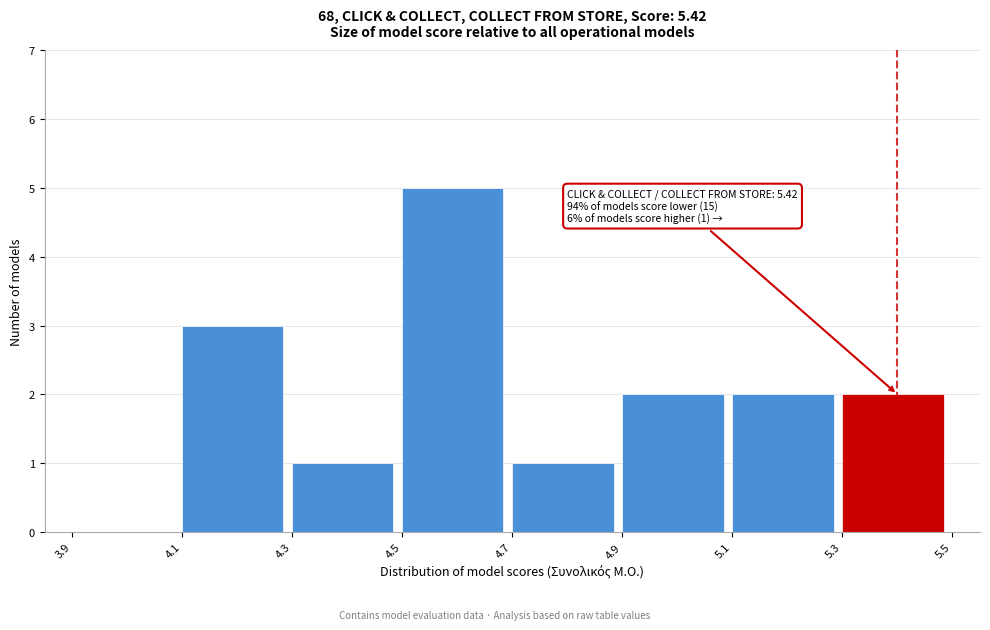

Which range on the x-axis has the tallest bar?

4.5 to 4.7